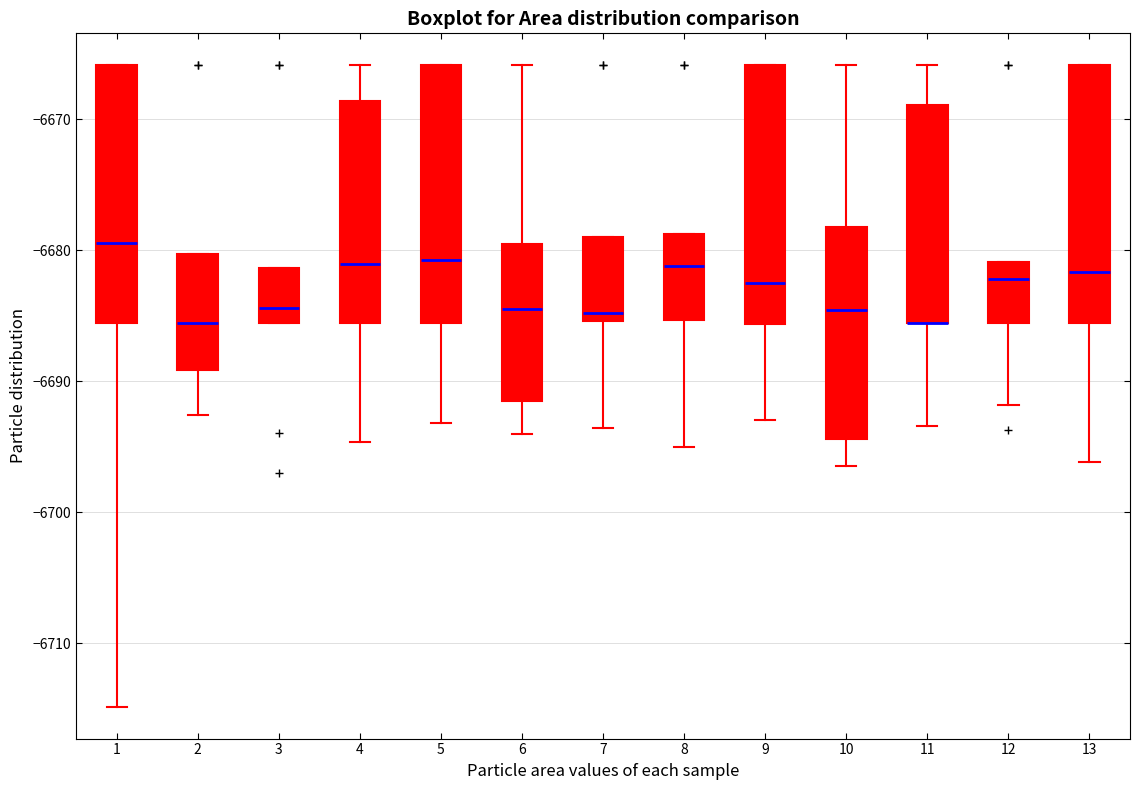

Reading left to right, read every box against the y-axis: the position of its median line, the range the box covers, and the ends of its whiskers. The values are not printed on the chart, so give them approximately, as read against the axis.

1: median -6679, box -6686 to -6666, whiskers -6715 to -6666
2: median -6686, box -6689 to -6680, whiskers -6693 to -6680
3: median -6684, box -6686 to -6681, whiskers -6686 to -6681
4: median -6681, box -6686 to -6669, whiskers -6695 to -6666
5: median -6681, box -6686 to -6666, whiskers -6693 to -6666
6: median -6684, box -6691 to -6679, whiskers -6694 to -6666
7: median -6685 (just above the box's lower edge), box -6685 to -6679, whiskers -6694 to -6679
8: median -6681, box -6685 to -6679, whiskers -6695 to -6679
9: median -6682, box -6686 to -6666, whiskers -6693 to -6666
10: median -6685, box -6694 to -6678, whiskers -6696 to -6666
11: median -6686 (drawn on the box's lower edge), box -6686 to -6669, whiskers -6693 to -6666
12: median -6682, box -6686 to -6681, whiskers -6692 to -6681
13: median -6682, box -6686 to -6666, whiskers -6696 to -6666